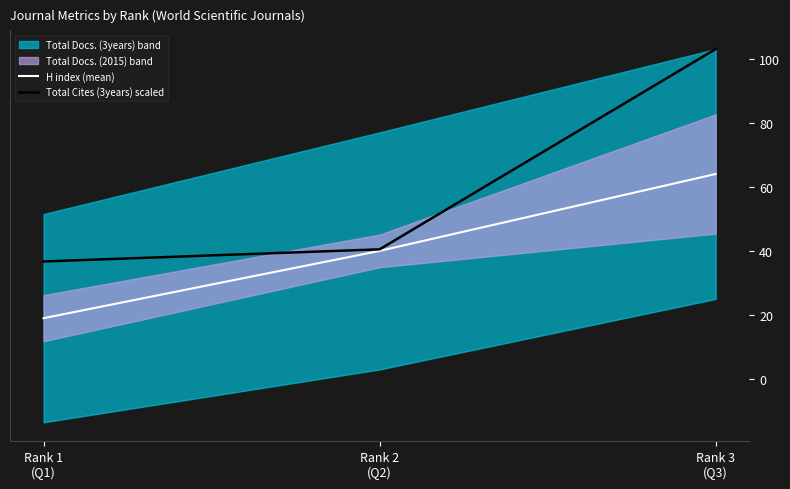

What is the sum of the H index (mean) values at Rank 3
(Q3) and Rank 1
(Q1)?

83.0